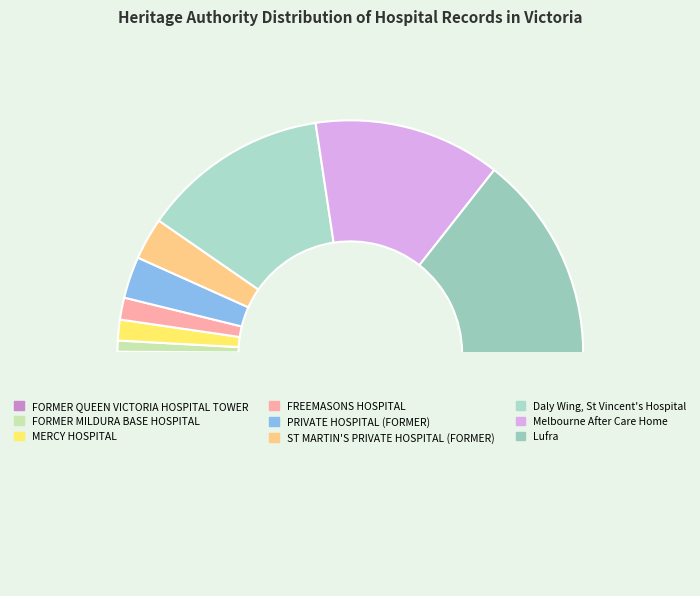

What is the smallest slice in the pie chart?

FORMER QUEEN VICTORIA HOSPITAL TOWER